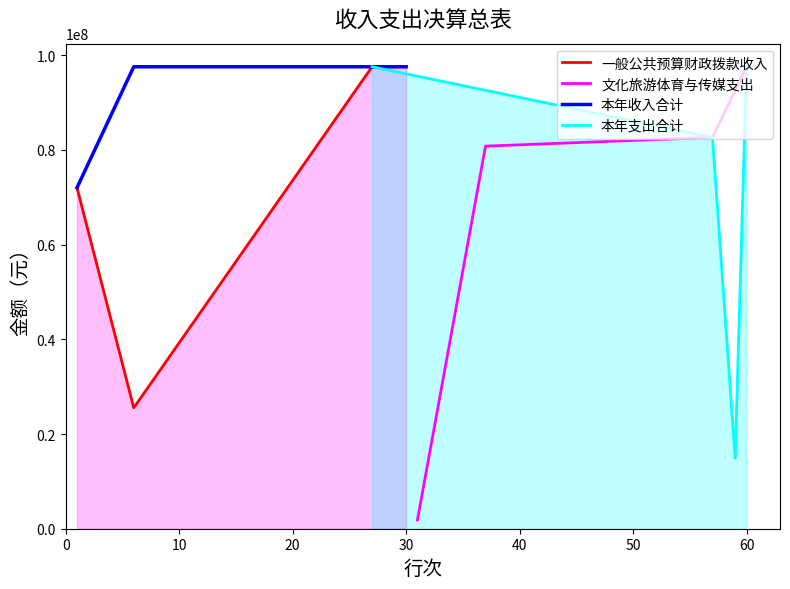

True or false: 本年支出合计 has more than 1 interior local peaks.

False